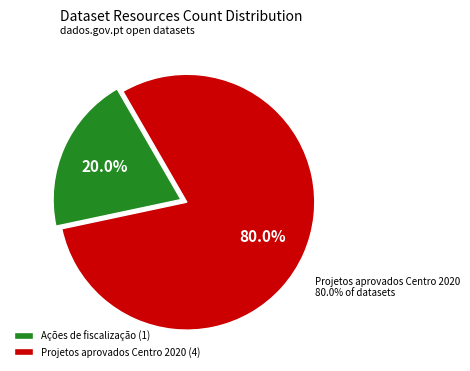

Is there a majority slice in this chart?

Yes